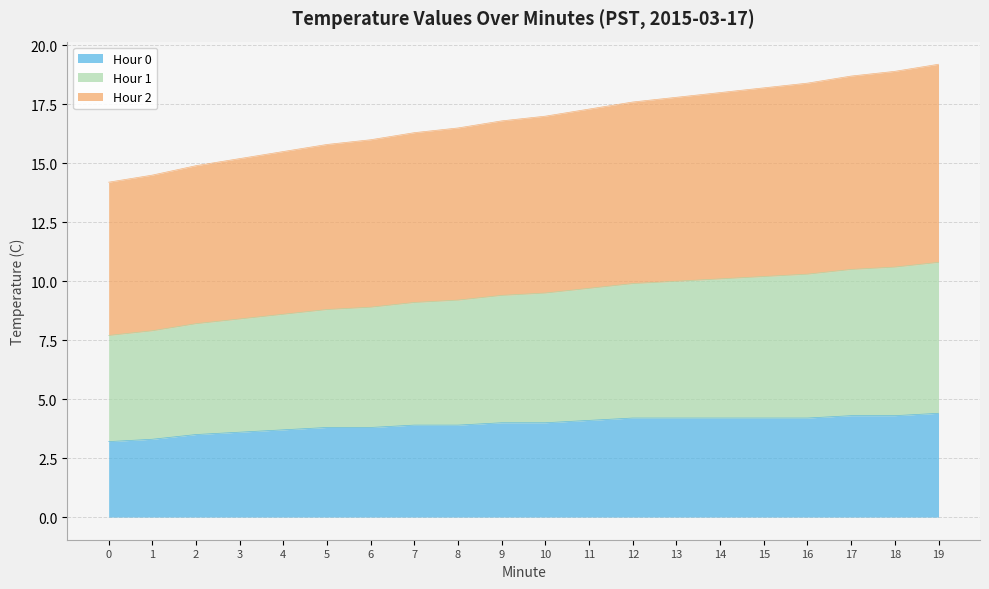

What is the total value across all series at 0?

14.2